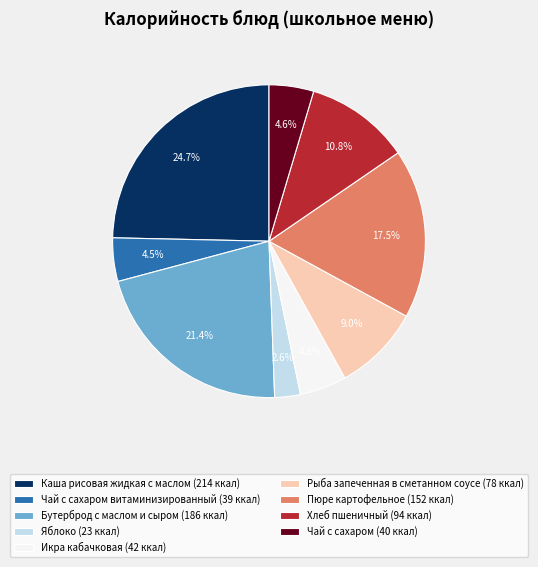

How many slices are in this pie chart?

9